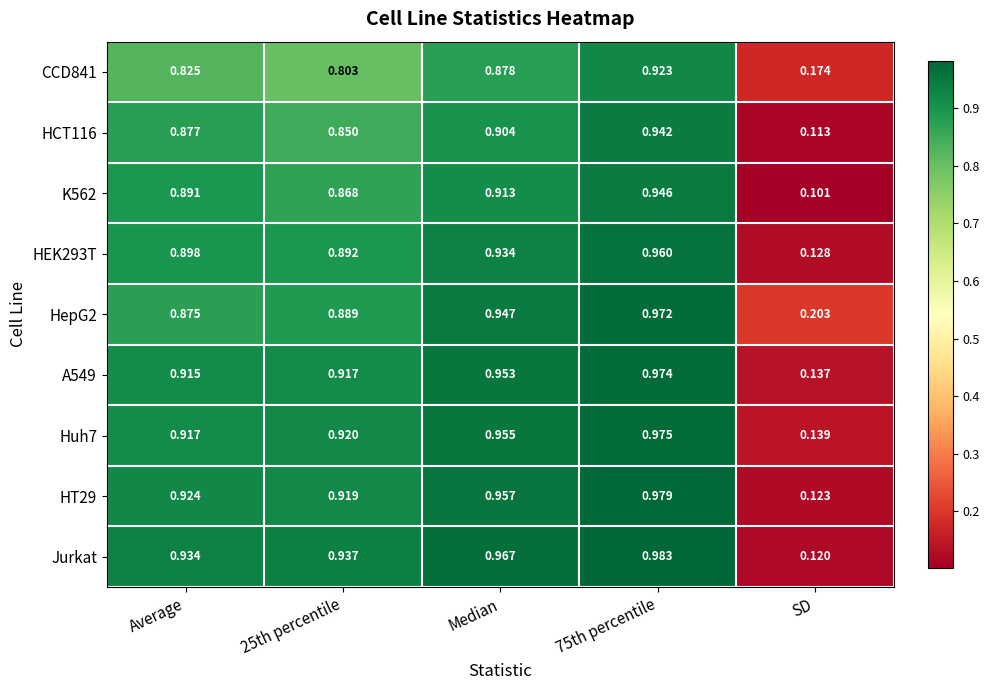

At how many categories does at least one series exceed 0?

5